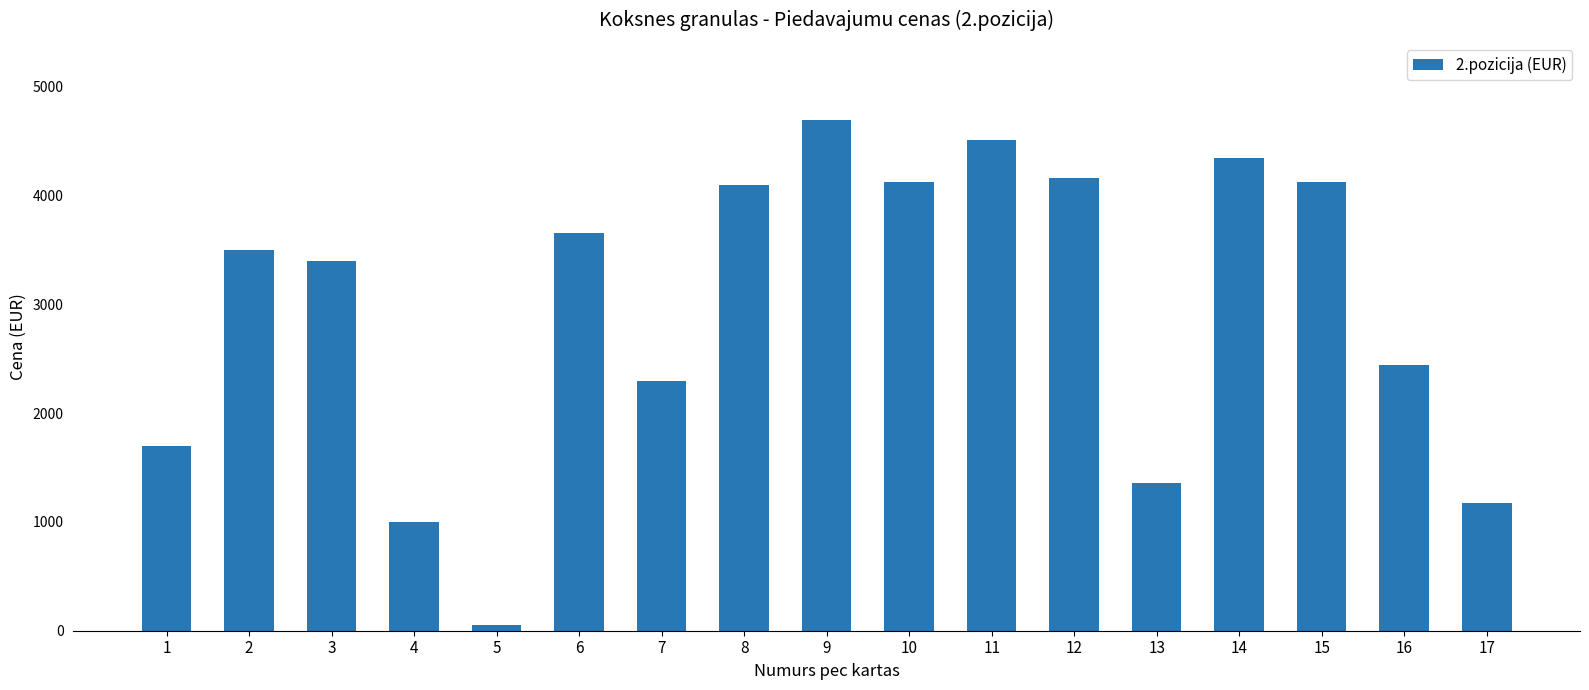

Which category has the highest value across all series?

9